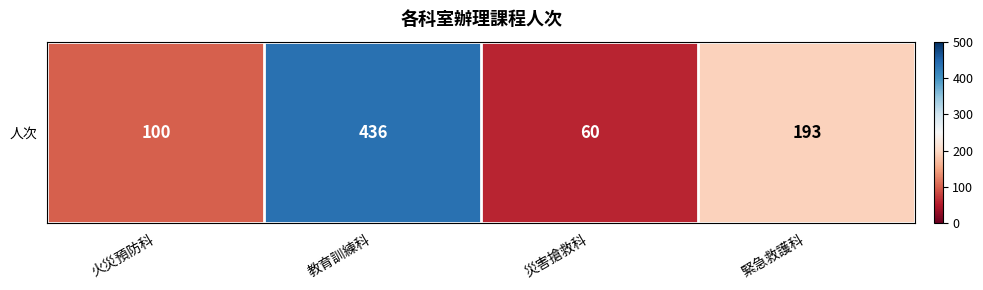

True or false: the data shows 134 at 教育訓練科.

False